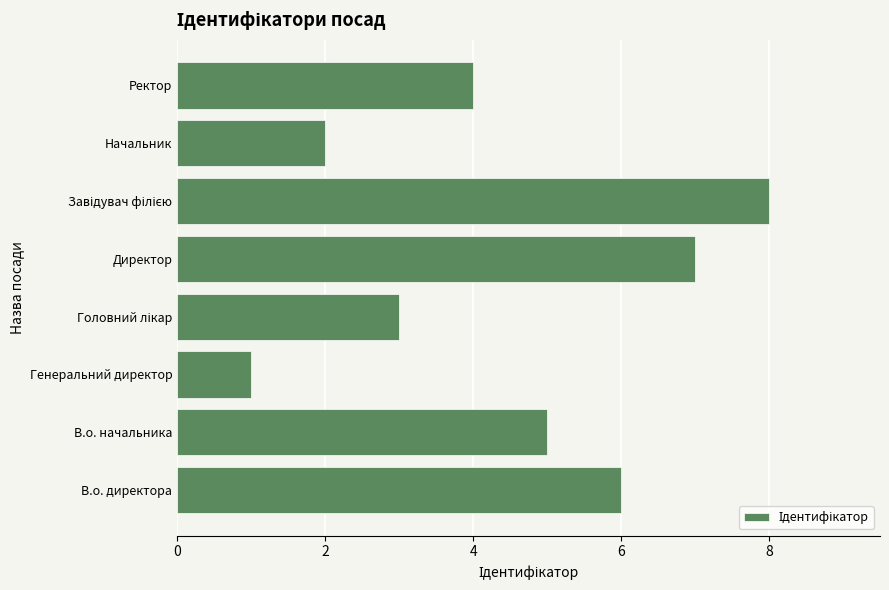

What is the approximate value at В.о. начальника?

5